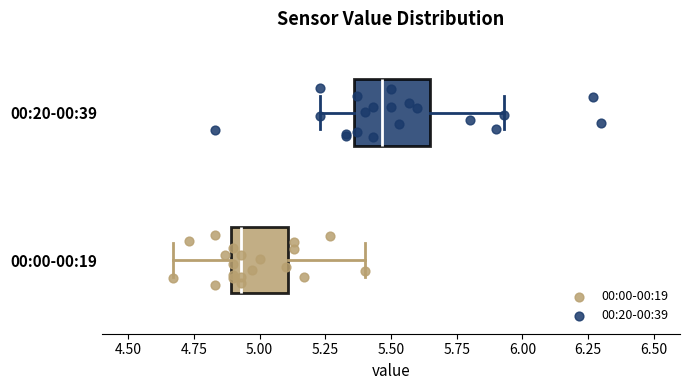

Reading bottom to top, transcribe this box plot: for each box, give where its median line is, the range the box spans, and where its two whiskers end, as read against the x-axis. The values are not printed on the chart, so give them approximately, as read against the axis.

00:00-00:19: median 4.95, box 4.90 to 5.10, whiskers 4.65 to 5.40
00:20-00:39: median 5.45, box 5.35 to 5.65, whiskers 5.25 to 5.95